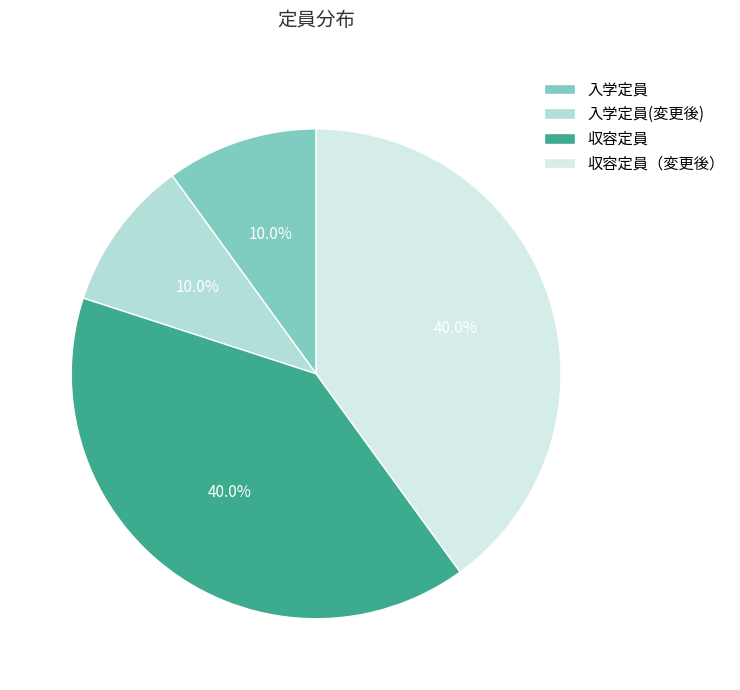

Is it true that 入学定員 is 19% of the pie?

False